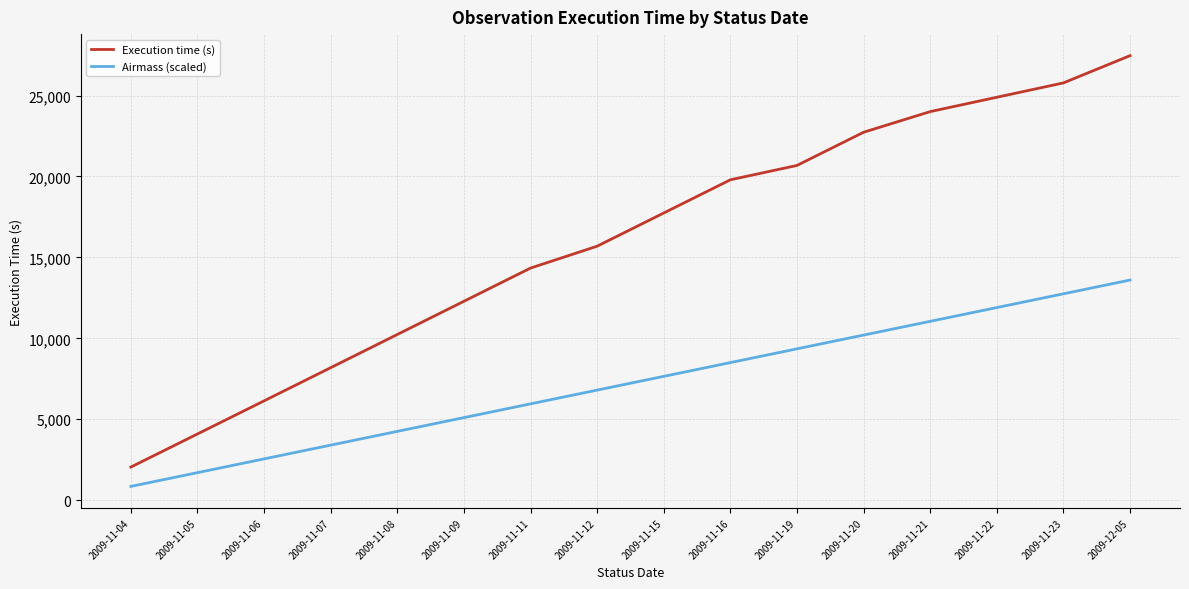

Reading right to left, extract all data points from this chart.

Execution time (s): 2009-12-05=27464.6	2009-11-23=25780.6	2009-11-22=24893.6	2009-11-21=24006.6	2009-11-20=22731.6	2009-11-19=20680.6	2009-11-16=19793.6	2009-11-15=17742.6	2009-11-12=15691.6	2009-11-11=14339.0	2009-11-09=12288.0	2009-11-08=10237.0	2009-11-07=8186.0	2009-11-06=6135.0	2009-11-05=4090.0	2009-11-04=2045.0
Airmass (scaled): 2009-12-05=13600.0	2009-11-23=12750.0	2009-11-22=11900.0	2009-11-21=11050.0	2009-11-20=10200.0	2009-11-19=9350.0	2009-11-16=8500.0	2009-11-15=7650.0	2009-11-12=6800.0	2009-11-11=5950.0	2009-11-09=5100.0	2009-11-08=4250.0	2009-11-07=3400.0	2009-11-06=2550.0	2009-11-05=1700.0	2009-11-04=850.0